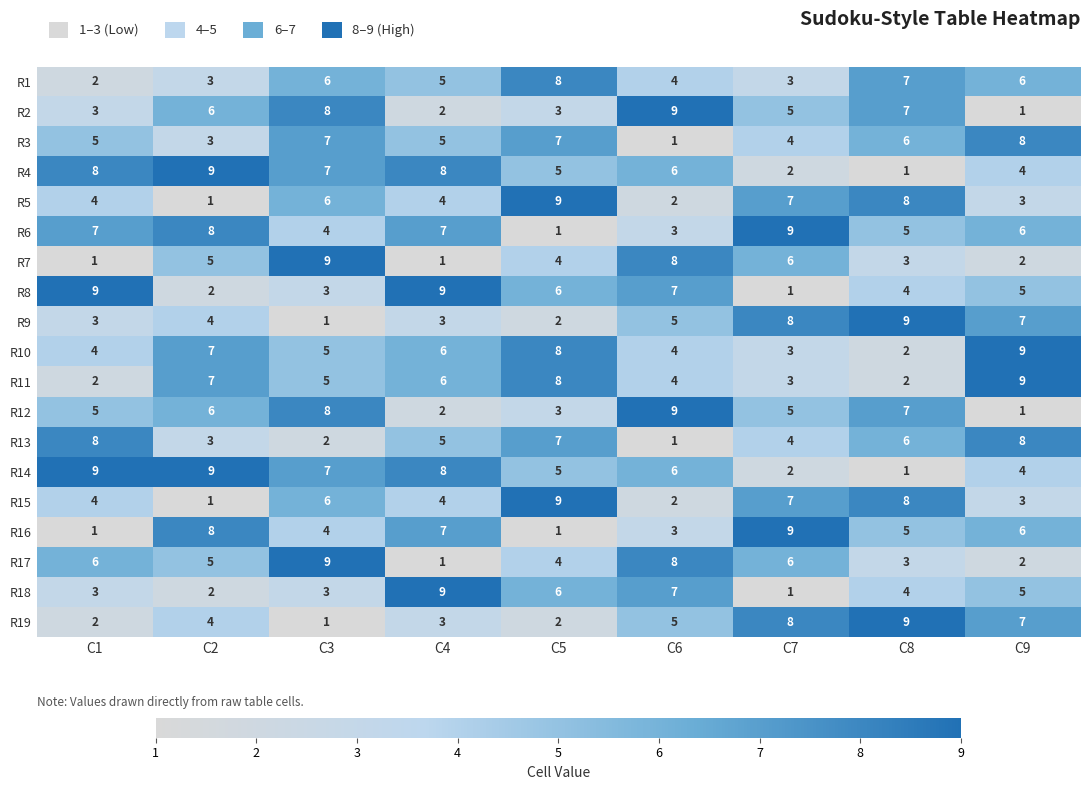

What is the spread (max minus min) of values at C5?

8